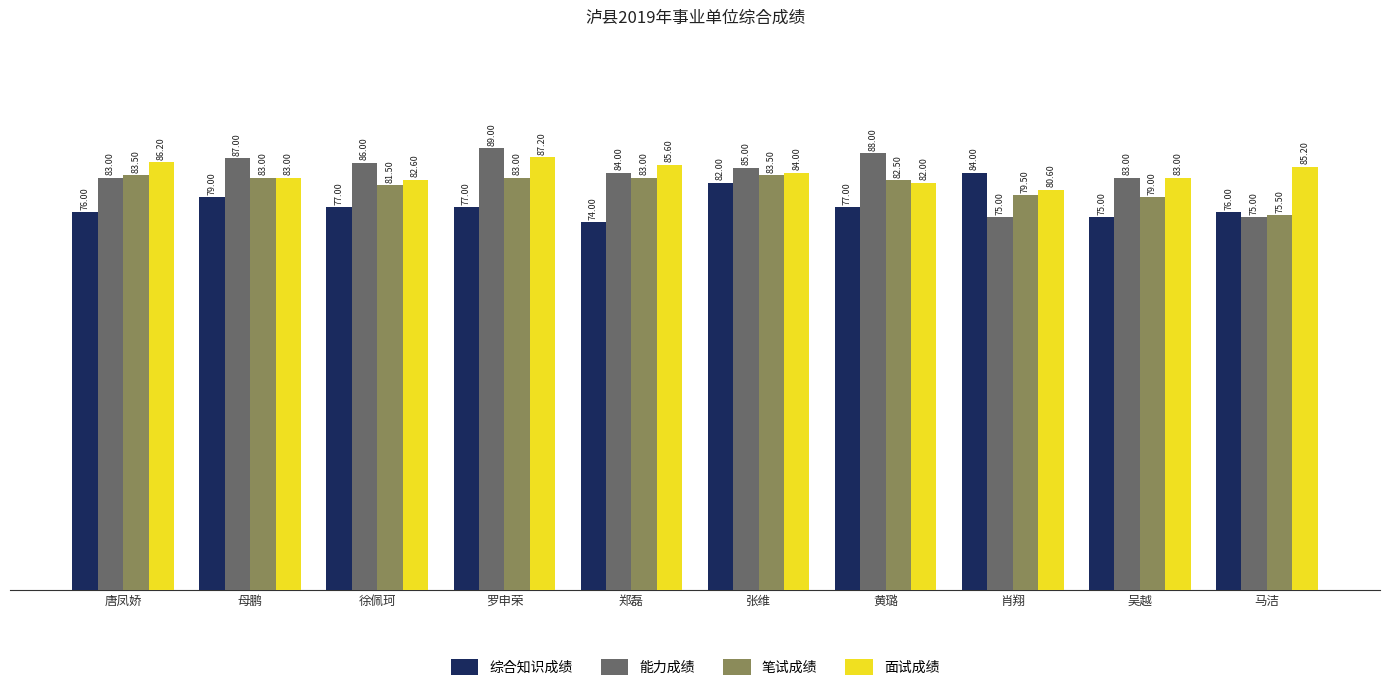

What is the sum of the 综合知识成绩 values at 张维 and 徐佩珂?

159.0